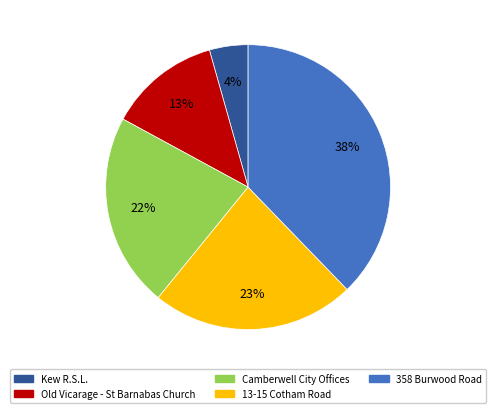

Which has a higher value, Old Vicarage - St Barnabas Church or Kew R.S.L.?

Old Vicarage - St Barnabas Church